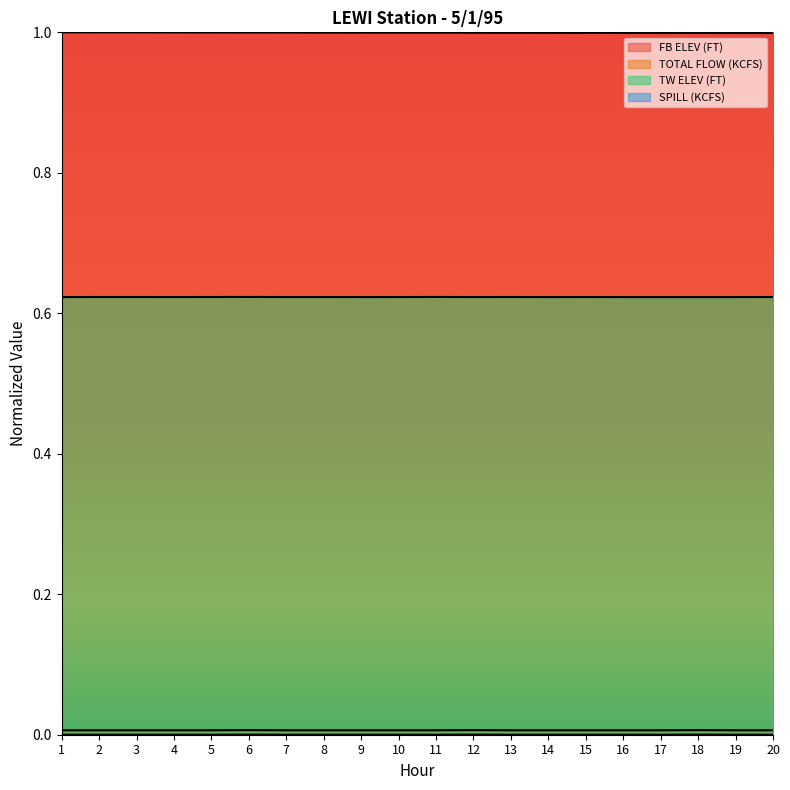

Where is TOTAL FLOW (KCFS) nearest to the value 0?

1